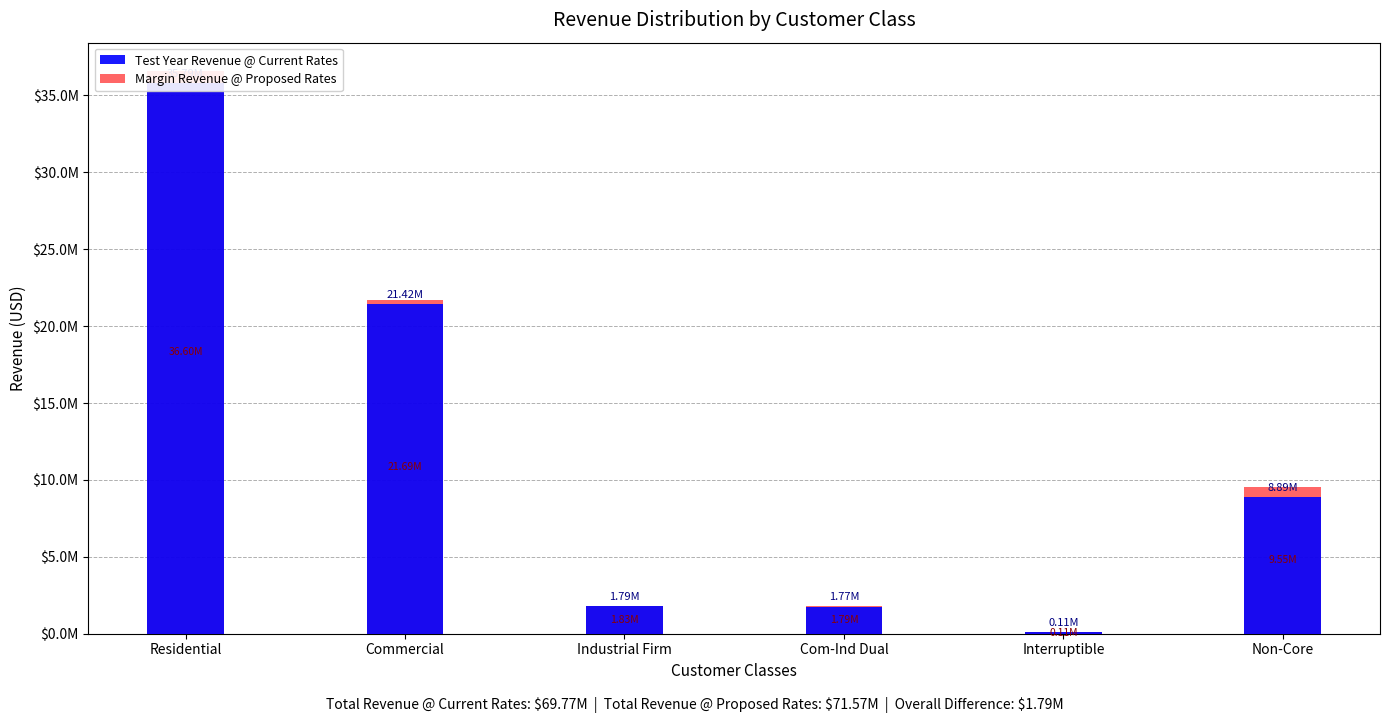

How many data points in Margin Revenue @ Proposed Rates are less than 9554665?

3